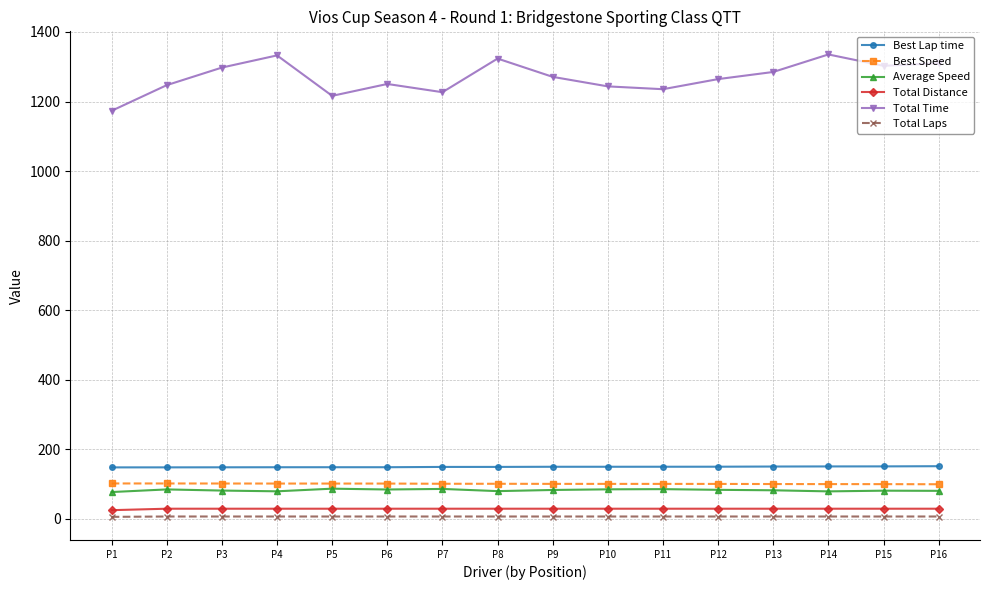

What is the average value of the Total Time series?

1269.8